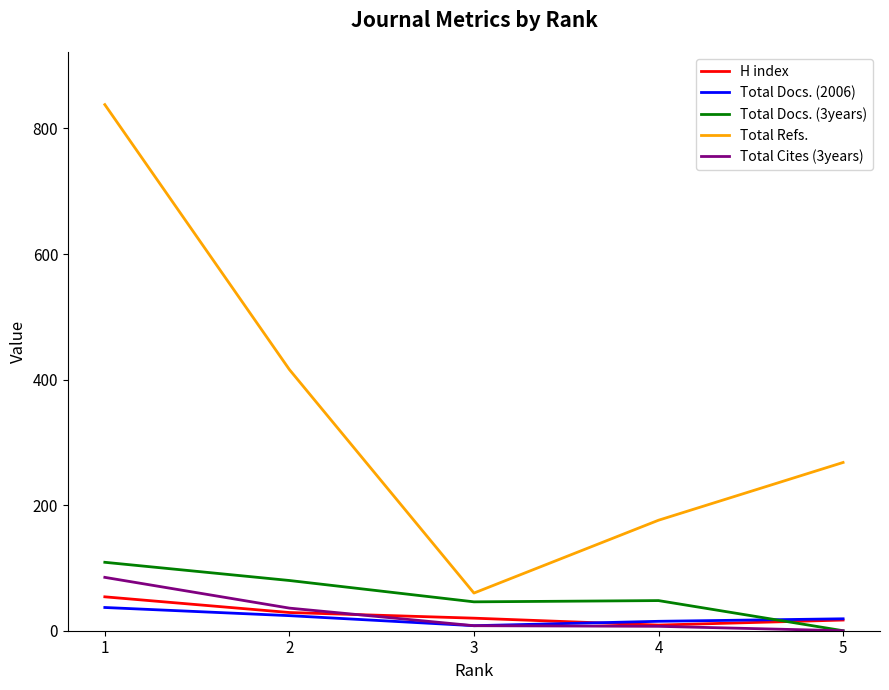

Which series changed the most between 1 and 3?

Total Refs.